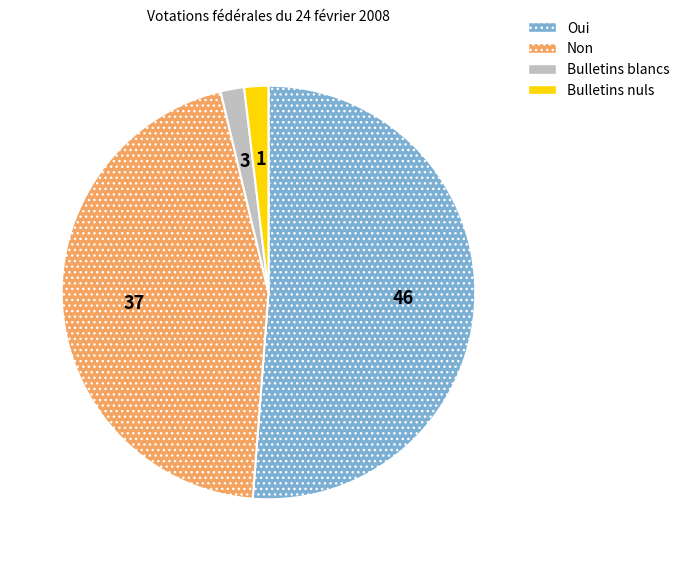

The Bulletins blancs slice represents 2% of the pie. True or false?

True